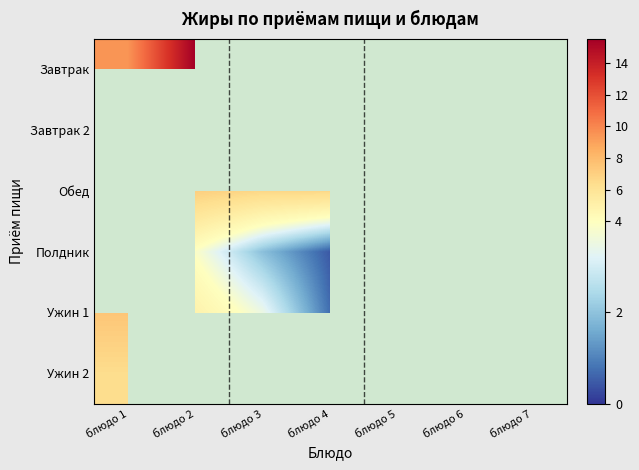

What is the difference between the Обед values at блюдо 4 and блюдо 1?

2.0